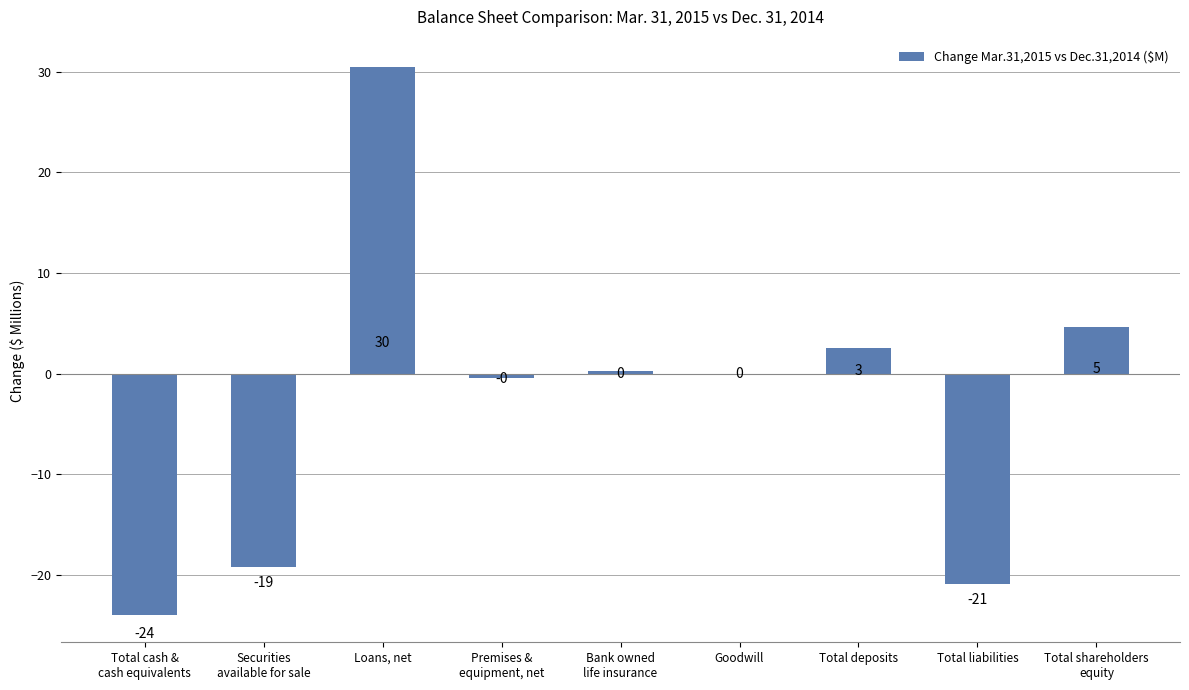

Count the number of values greater than 0.

4